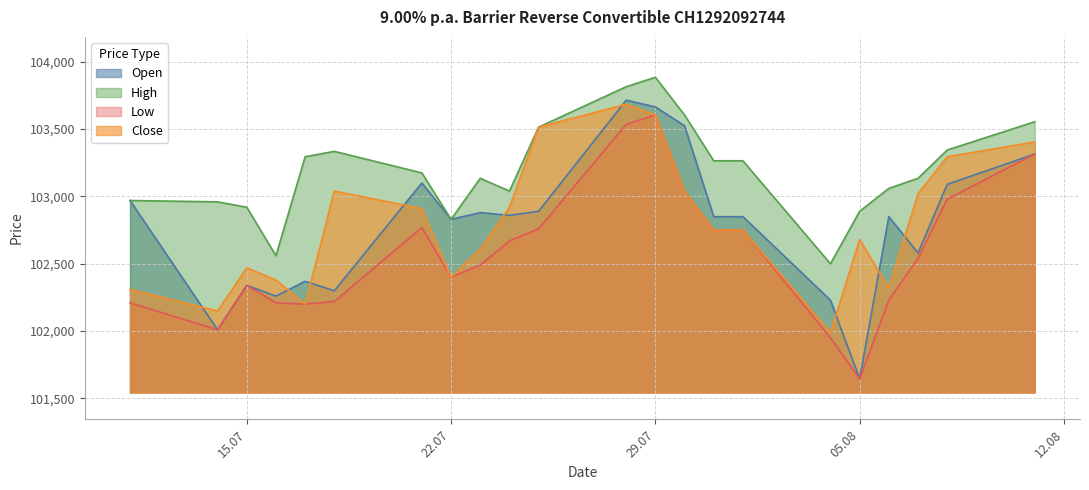

At how many categories does at least one series exceed 103194?

10